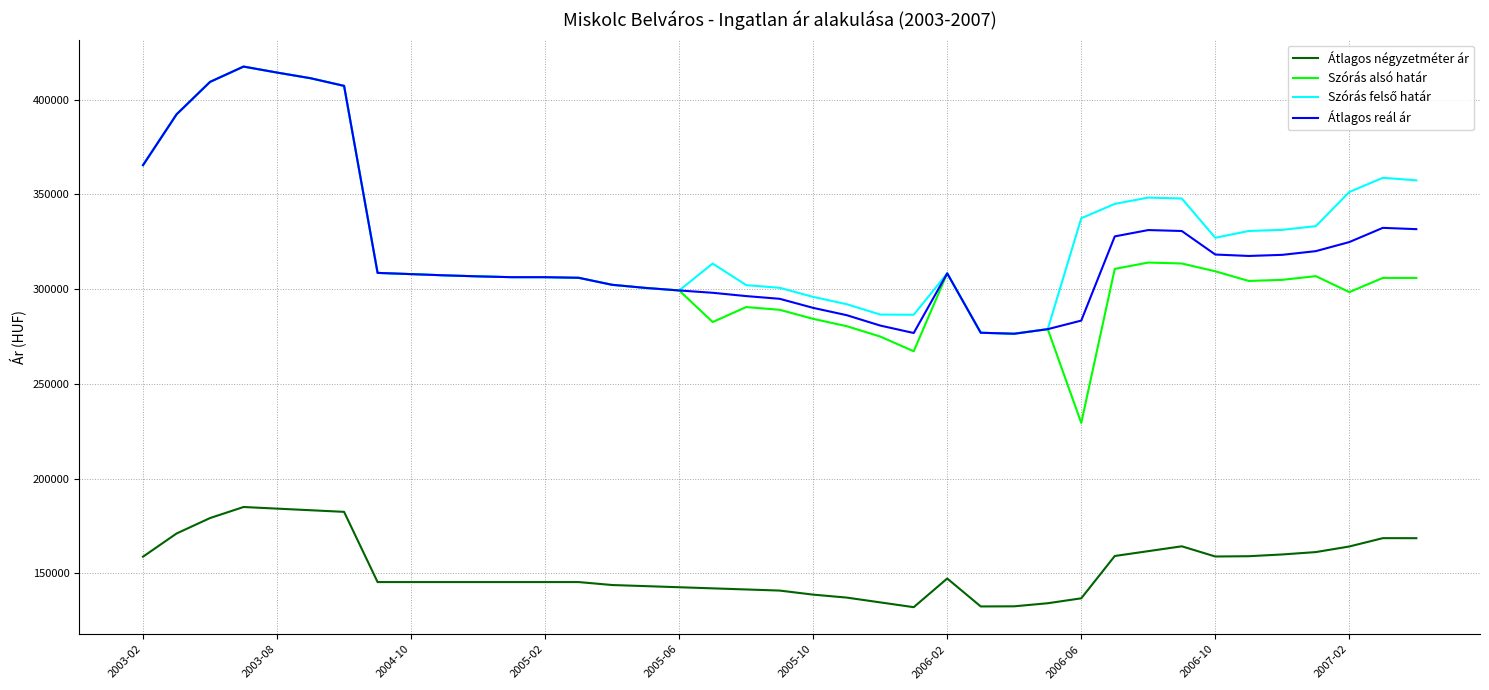

True or false: Átlagos négyzetméter ár and Szórás alsó határ intersect in this chart.

False